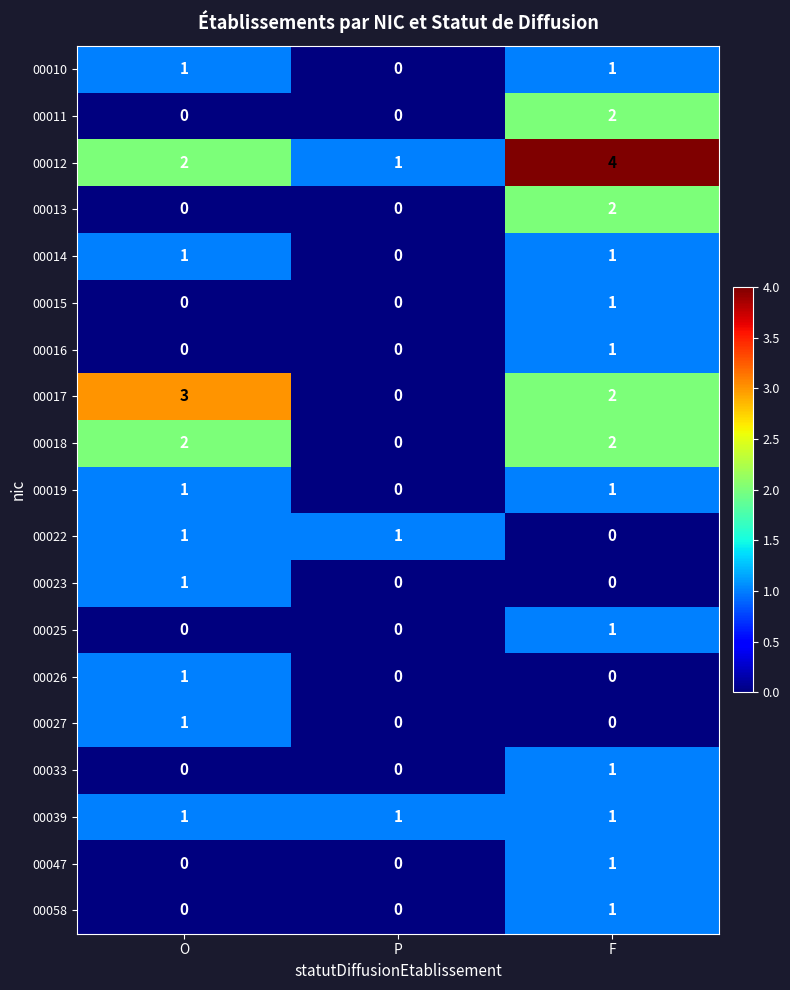

What is the spread (max minus min) of values at F?

4